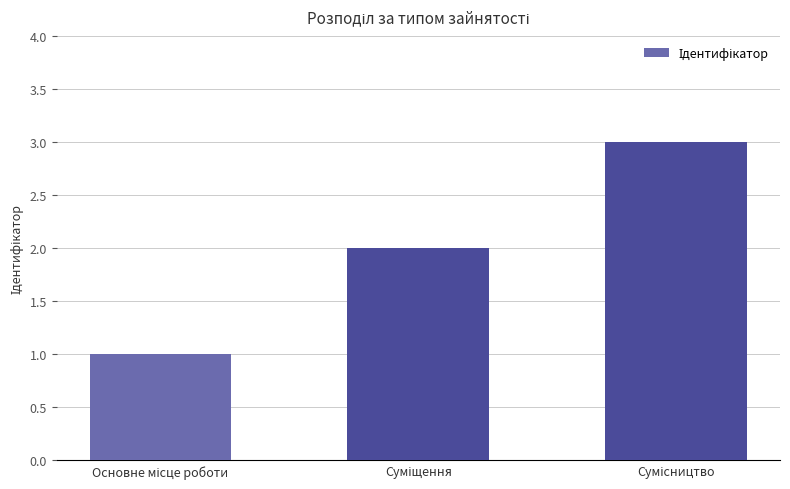

What is the sum of all values?

6